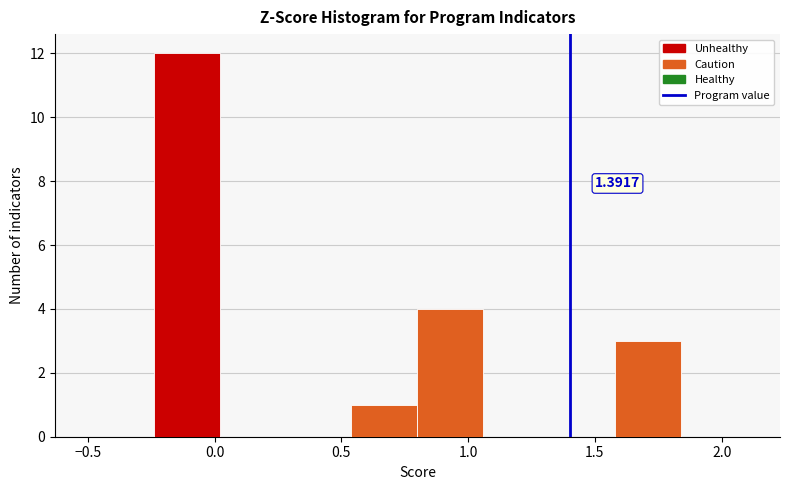

Over which range of the x-axis is the bar tallest?

-0.24 to 0.02